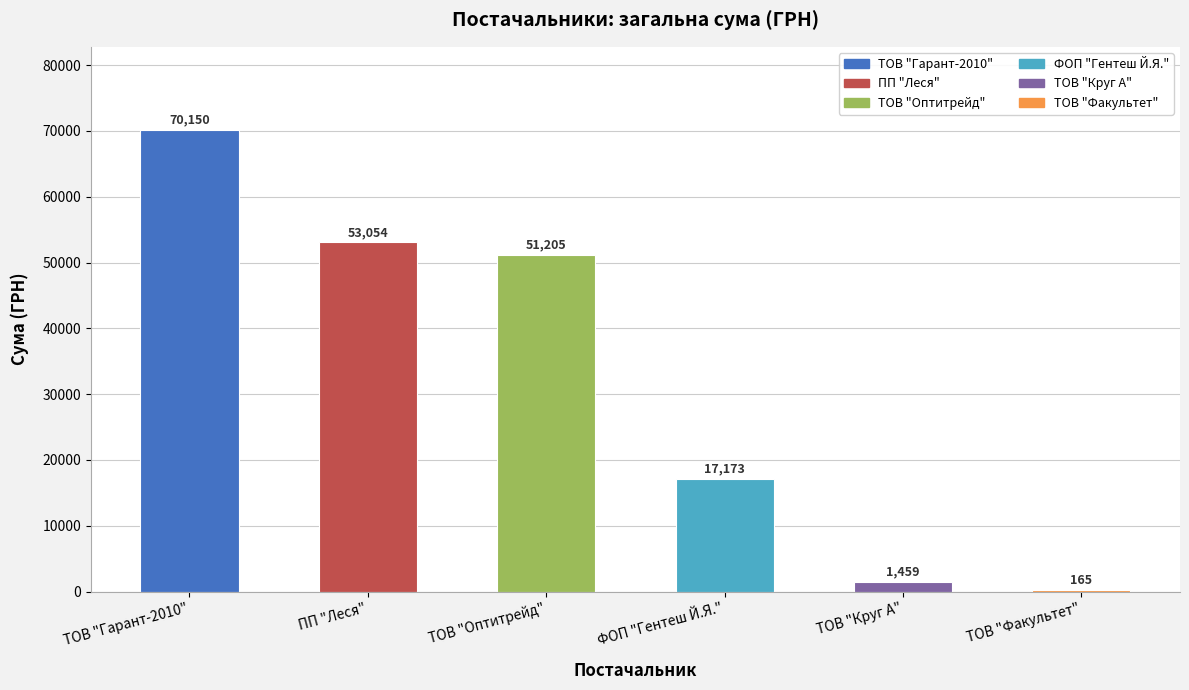

The chart shows a value of 118308.1 at ТОВ "Гарант-2010". True or false?

False